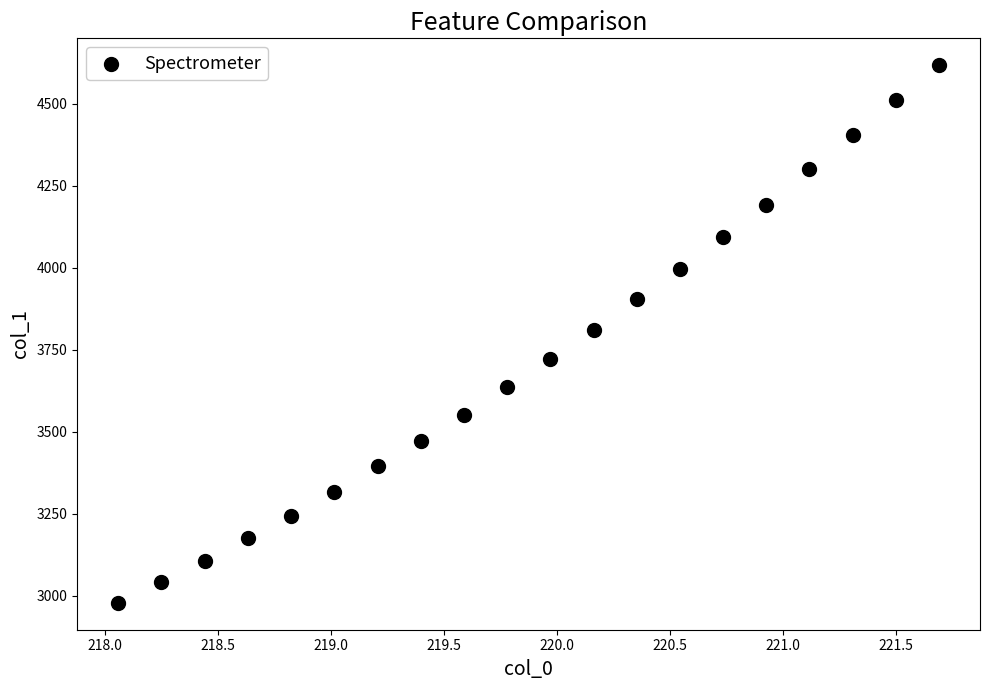

What is the range of Y values (max minus min)?

1638.0